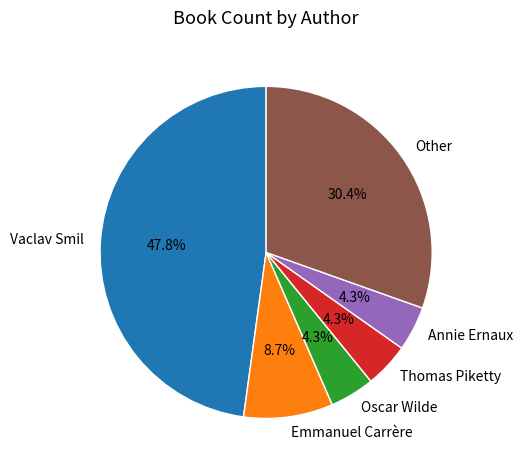

What is the ratio of the value at Oscar Wilde to the value at Thomas Piketty?

1.0